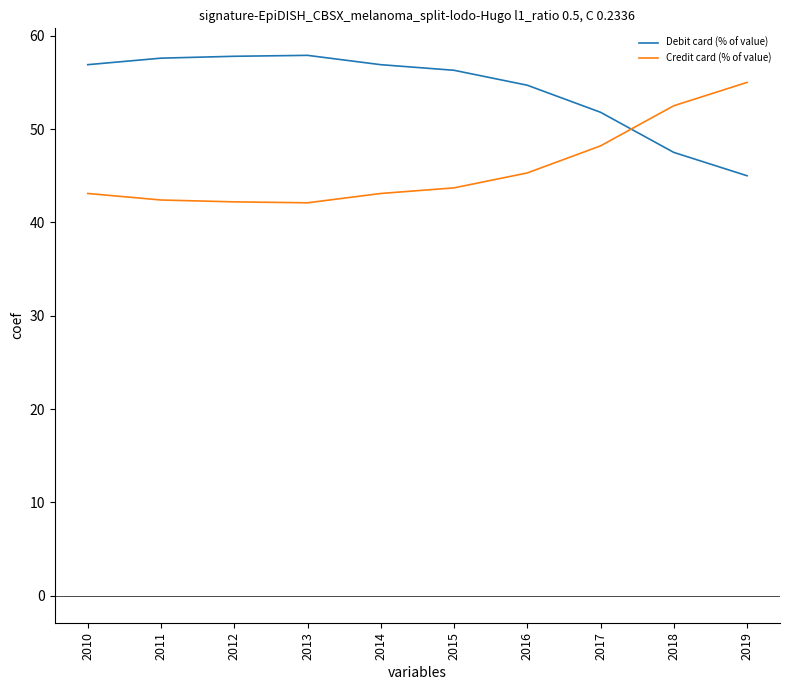

What is the difference between the highest and lowest values at 2019?

10.0